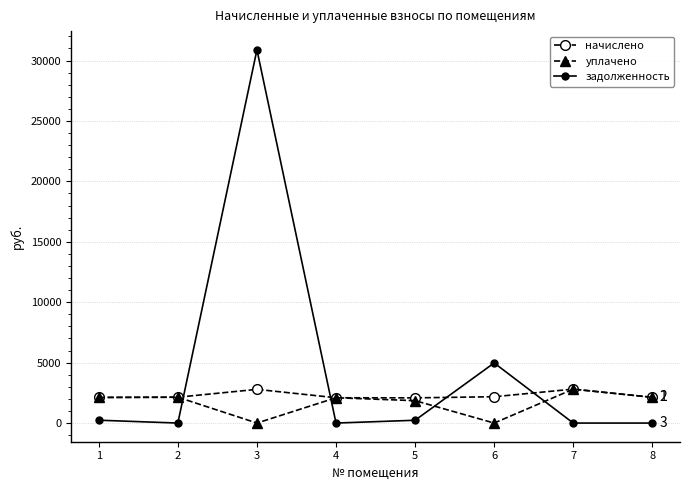

Is it true that начислено equals 802.0 at 4?

False